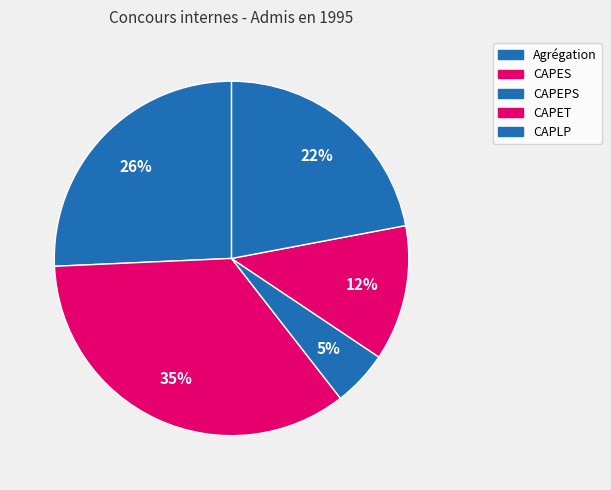

Is it true that CAPES is 24% of the pie?

False